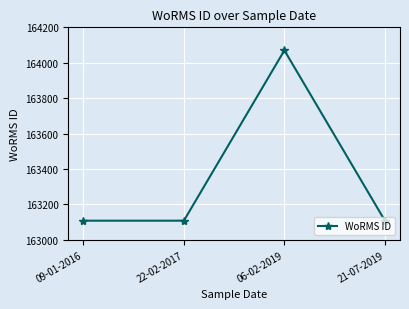

True or false: the data shows 164070 at 06-02-2019.

True